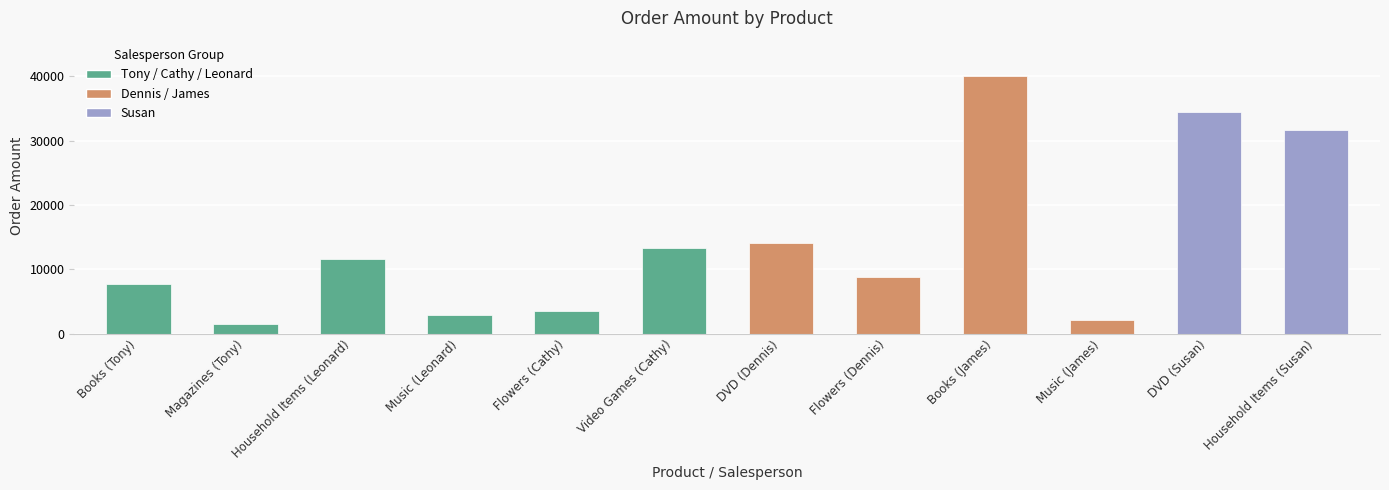

What is the label of the 4th bar from the right?

Books (James)